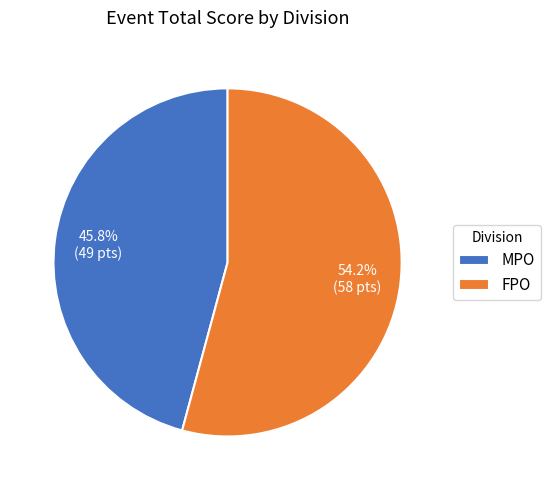

How many slices are in this pie chart?

2